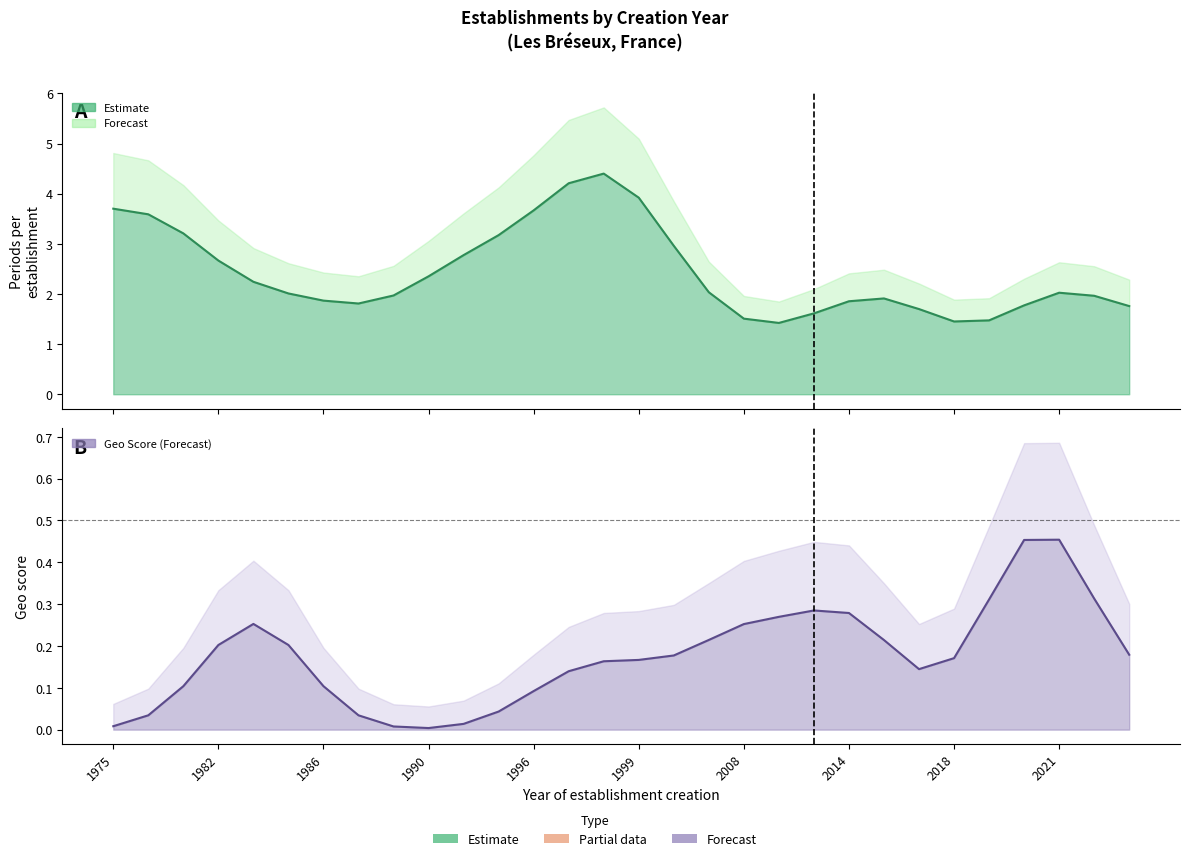

Count the nombrePeriodesEtablissement values in the range 1 to 3.

23